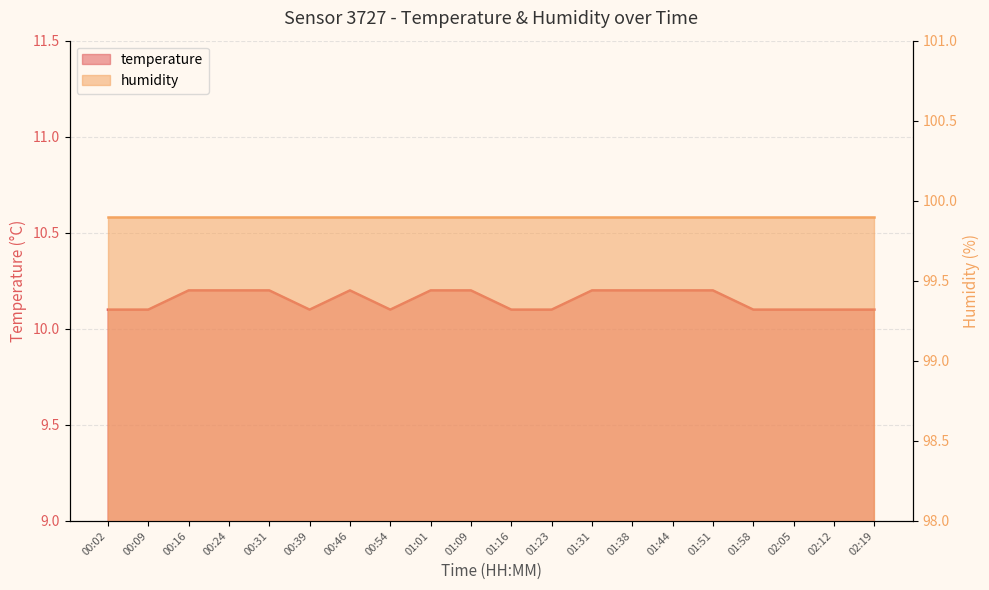

How many points are lower than both their immediate neighbors (excluding endpoints)?

2